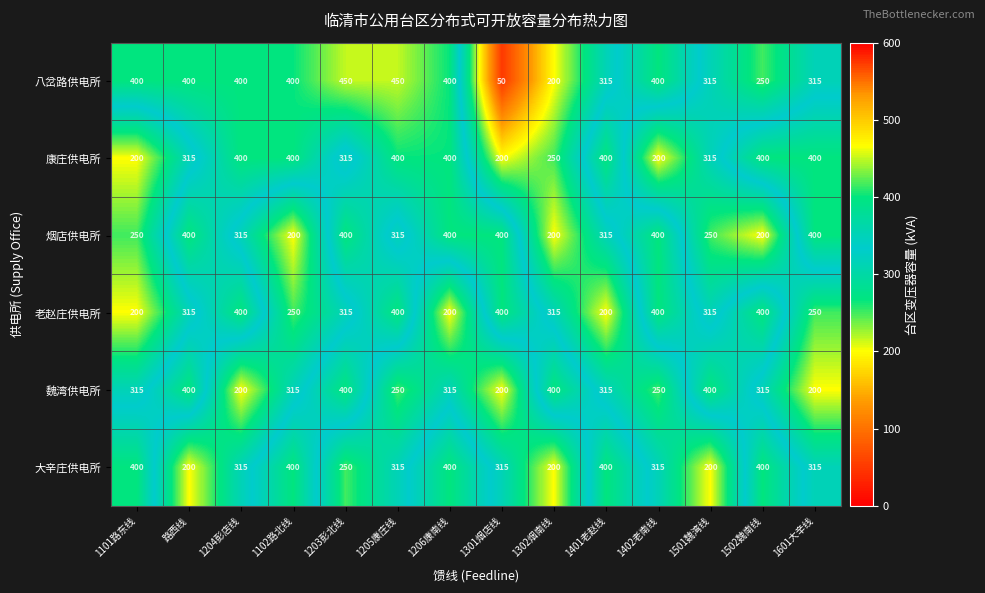

True or false: 烟店供电所 has a value of 400 at 1203彭北线.

True